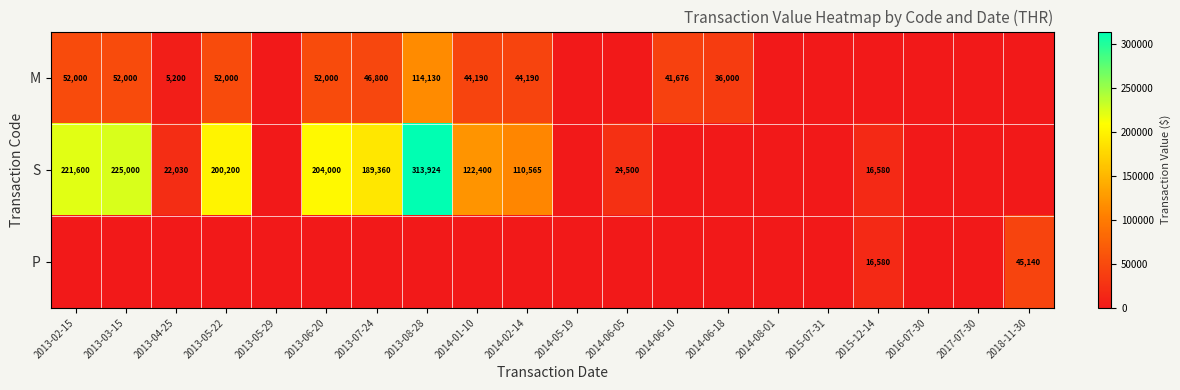

True or false: M has a value of 82872 at 2013-02-15.

False